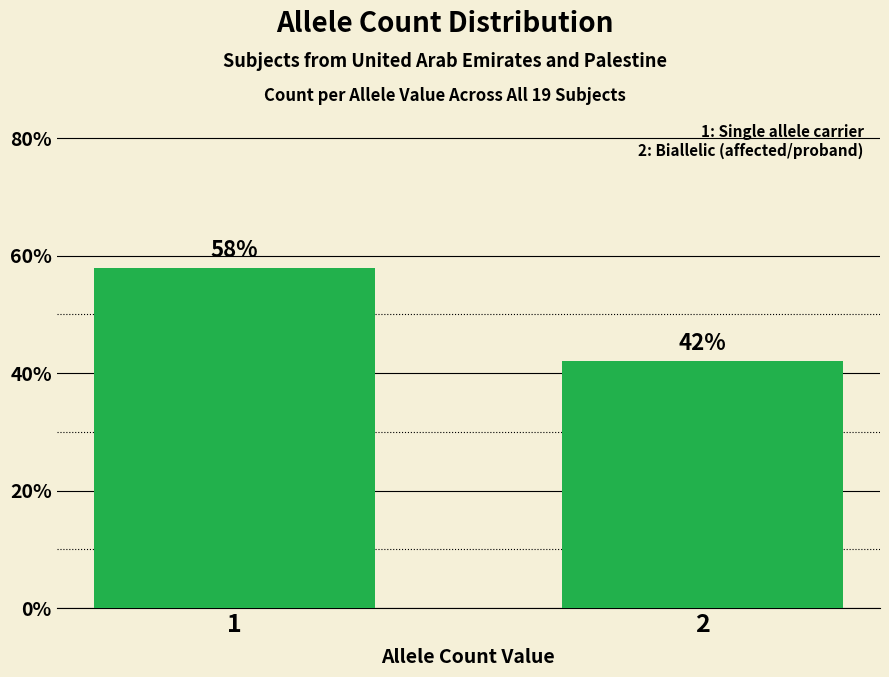

What is the greatest value displayed?

57.9